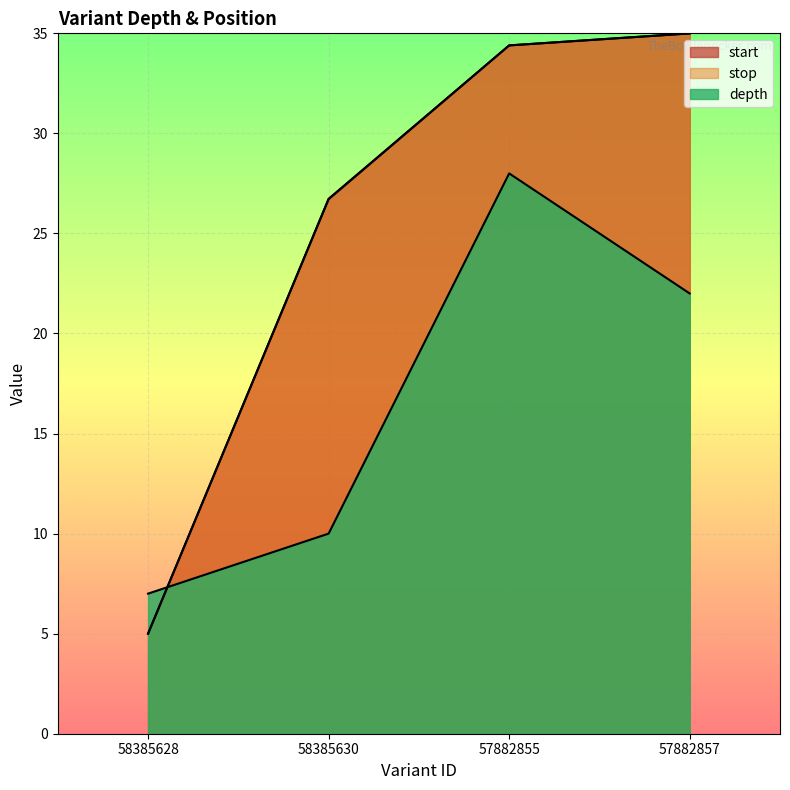

Reading right to left, list all the values displayed in this chart.

depth: 57882857=22.0	57882855=28.0	58385630=10.0	58385628=7.0
start_scaled: 57882857=35.0	57882855=34.4	58385630=26.7	58385628=5.0
stop_scaled: 57882857=35.0	57882855=34.4	58385630=26.7	58385628=5.0